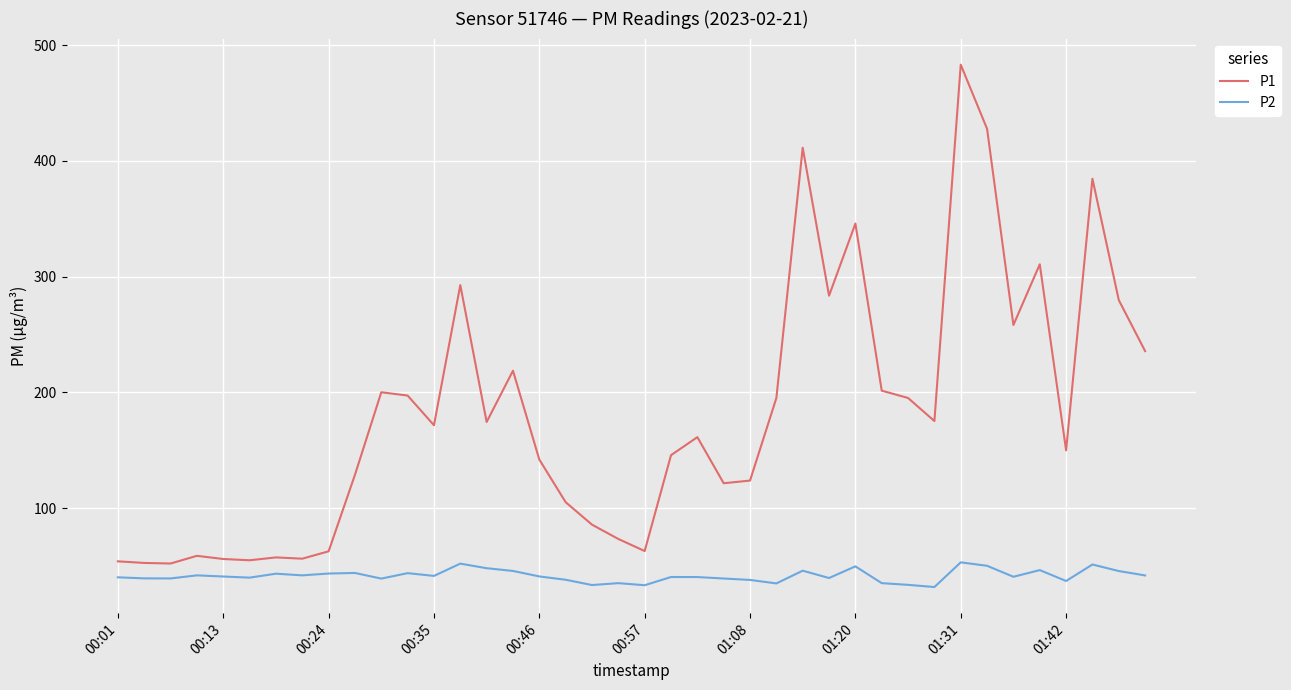

True or false: P1 and P2 cross at least once.

False